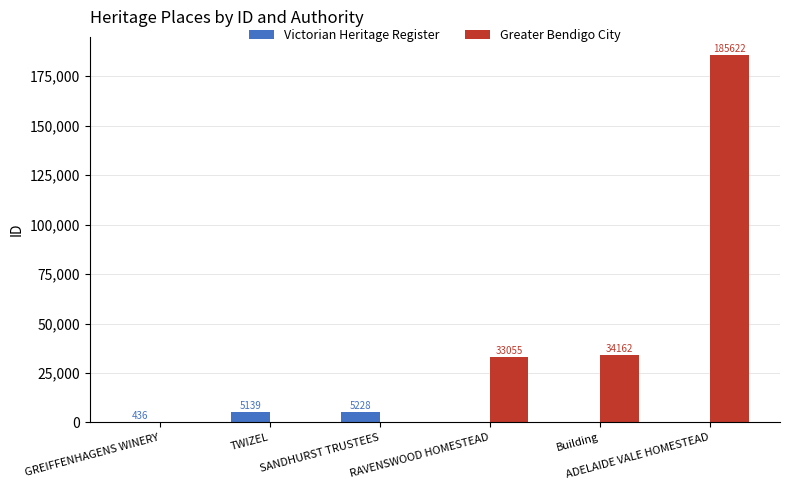

Are the bars grouped side by side (vs. stacked)?

Yes